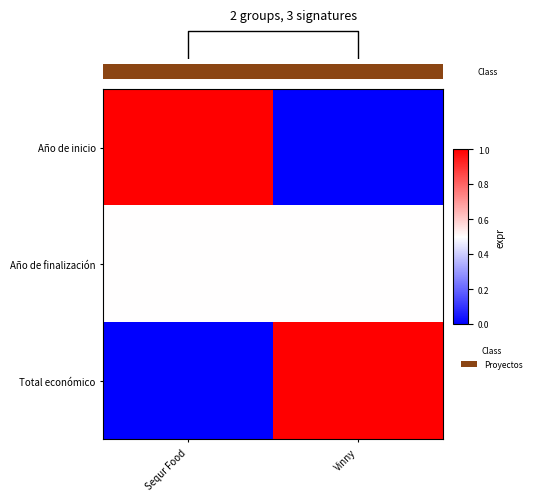

List the series in order of their peak value, highest first.

Año de inicio, Total económico, Año de finalización